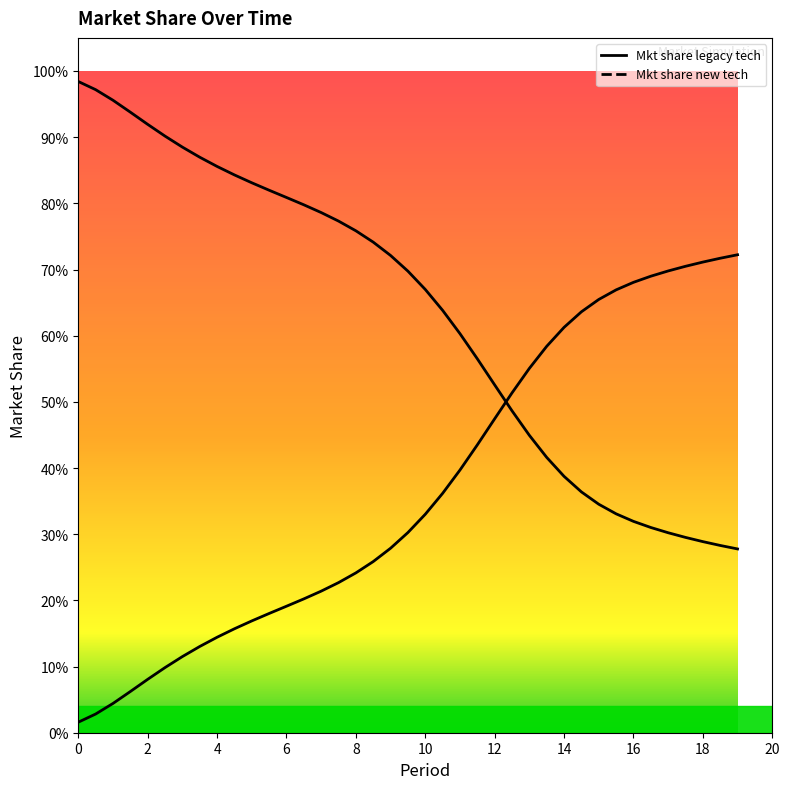

What is the difference between the second highest and minimum values in the Mkt share new tech series?

0.7